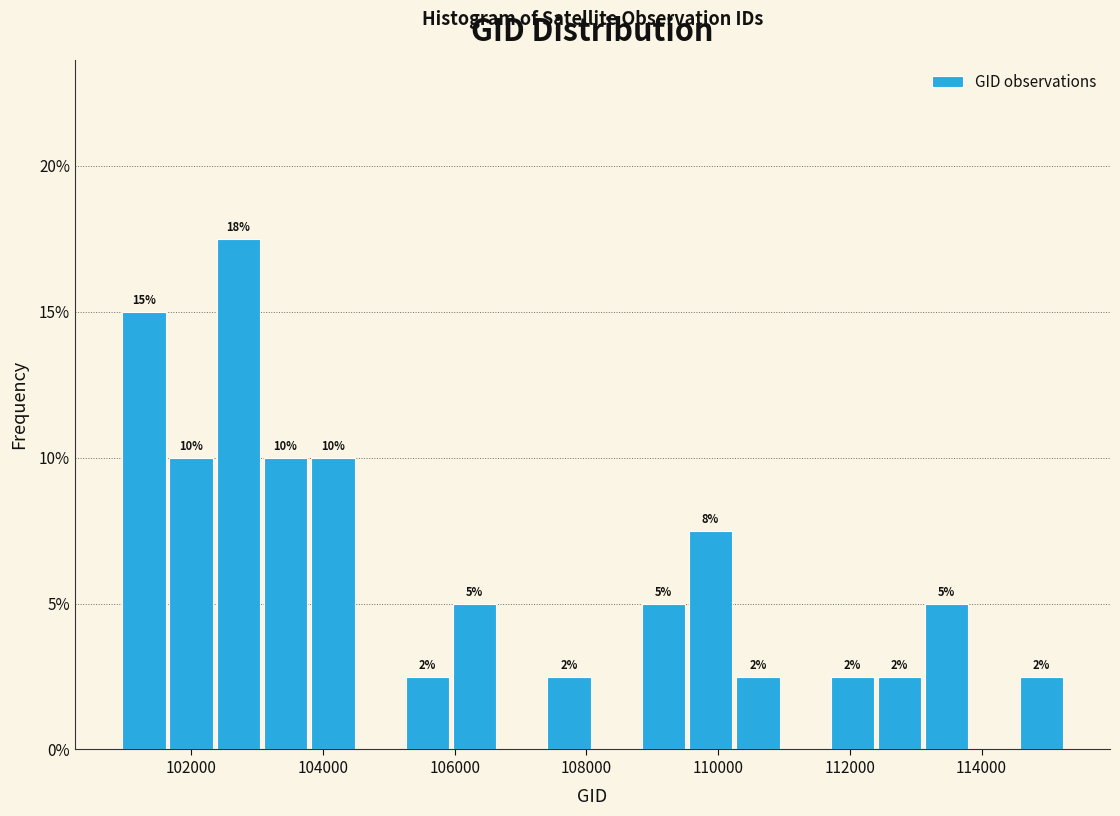

Around what value on the x-axis is the tallest bar? Give the approximate position of its centre, as read against the axis.

102800